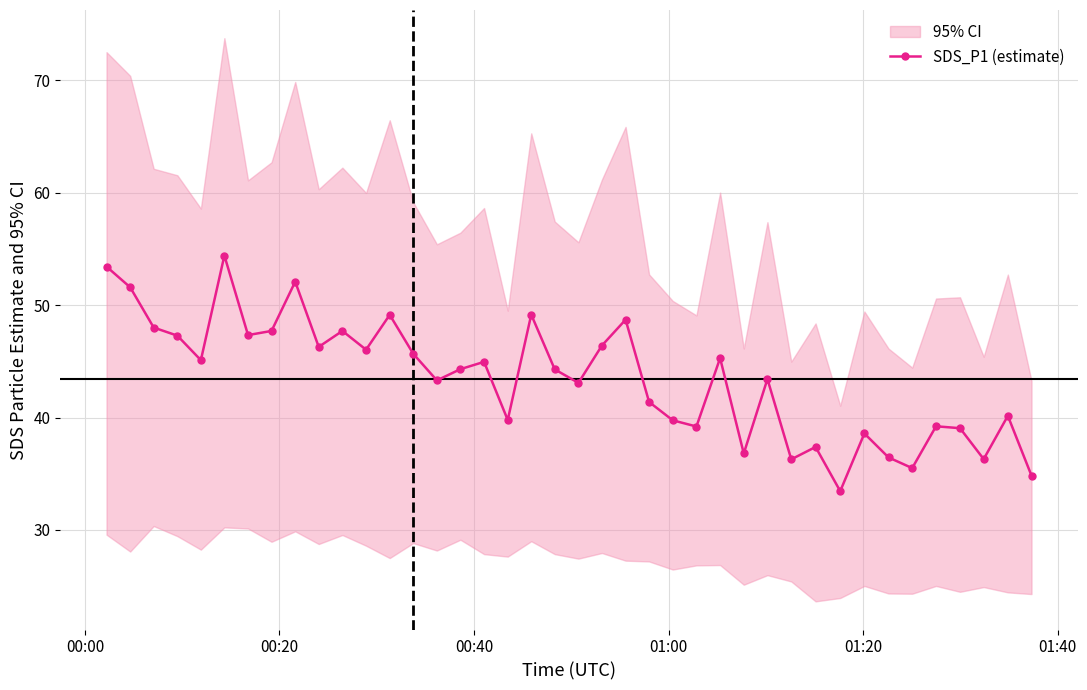

True or false: there are more than 0 points higher than both neighbors.

True